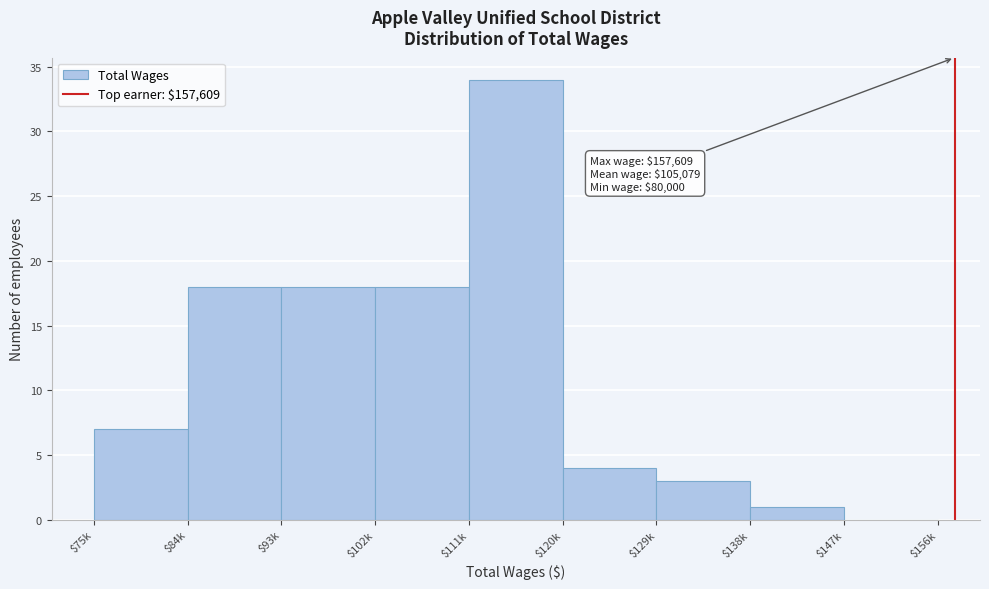

What is the greatest value displayed?

34